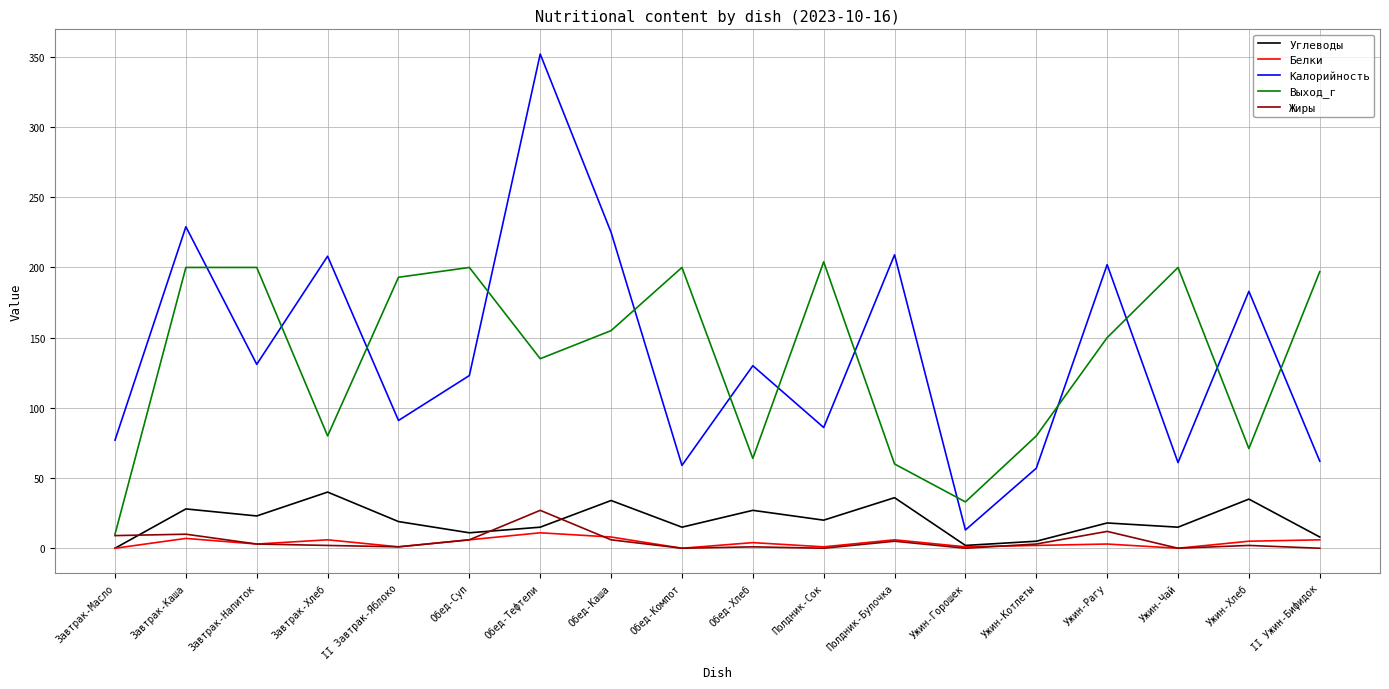

True or false: Белки has more than 2 points higher than both neighbors.

True